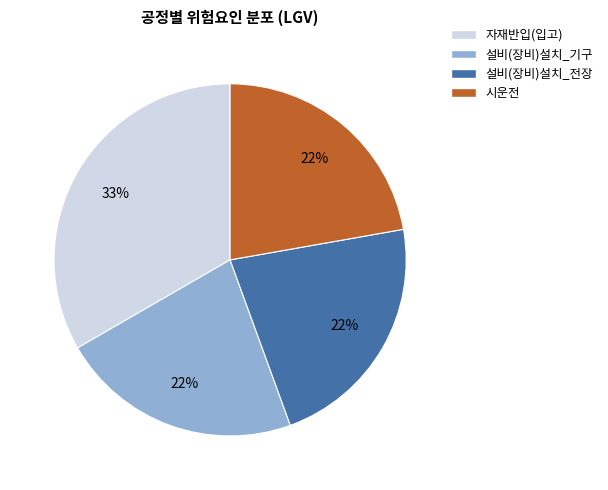

How many segments does this pie chart have?

4